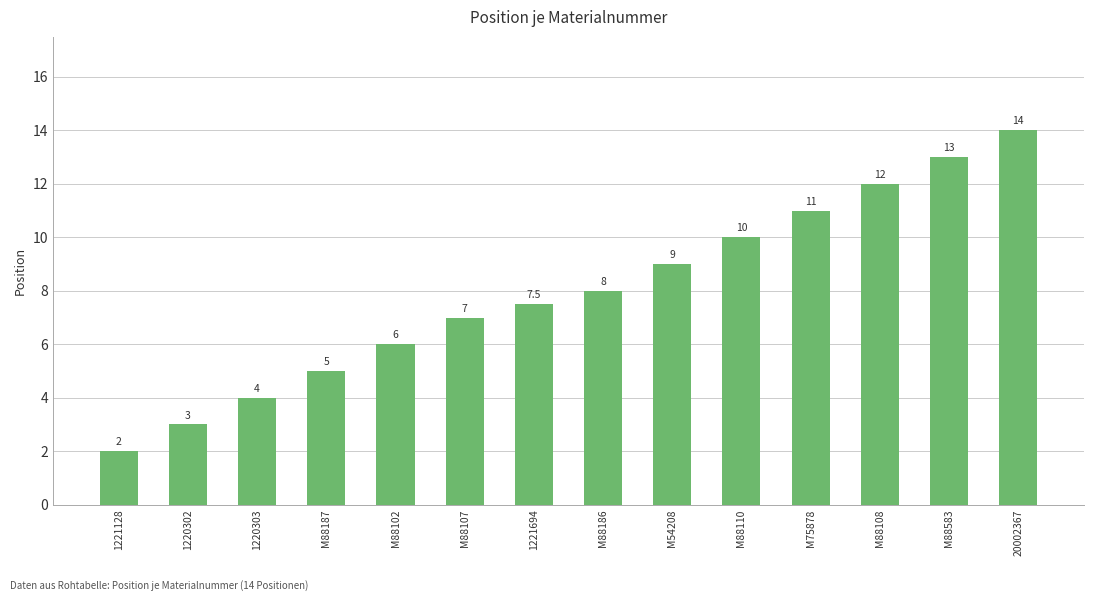

The chart shows a value of 12.2 at M54208. True or false?

False